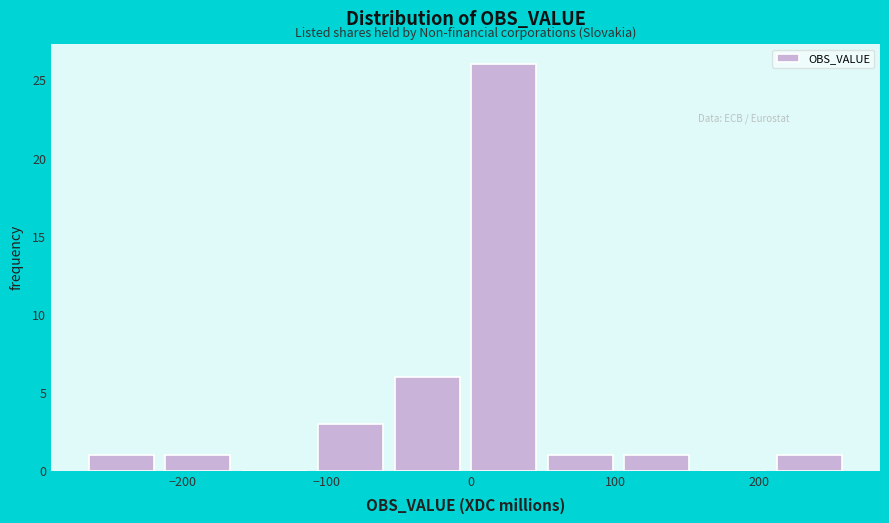

Reading left to right, transcribe this chart: for each bar, give the range it covers on the x-axis and its height. Neither the bar edges nor the heights are printed on the chart, so give them approximately, as read against the axes.

-270 to -220: 1
-220 to -160: 1
-160 to -110: 0
-110 to -60: 3
-60 to 0: 6
0 to 50: 26
50 to 100: 1
100 to 160: 1
160 to 210: 0
210 to 260: 1